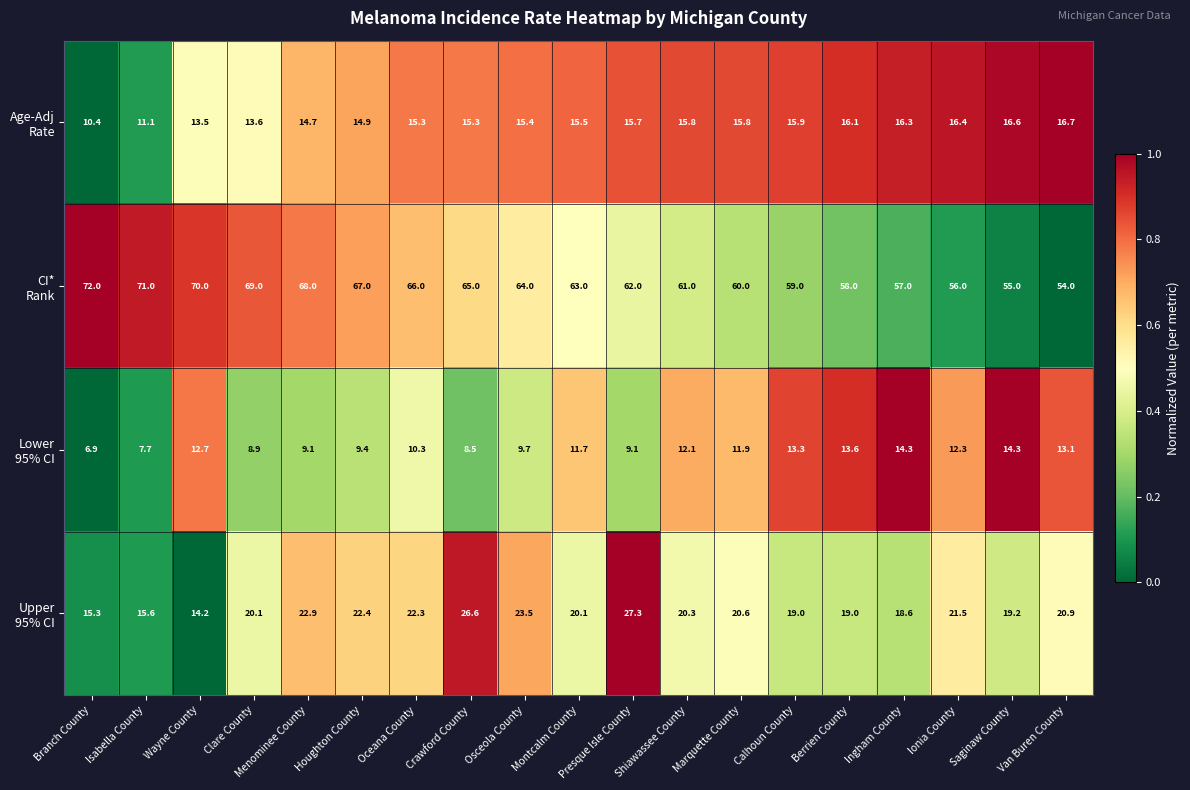

What is the difference between the highest and lowest values at Marquette County?

48.1